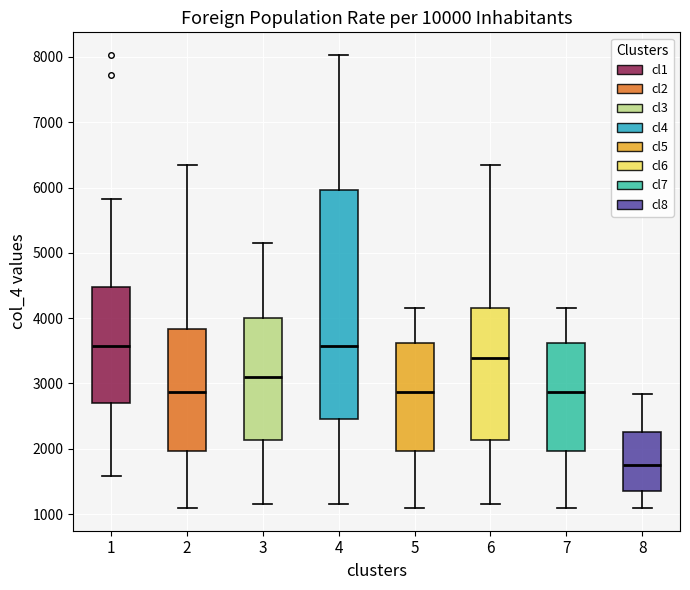

Which box is the tallest, from its lower edge to its upper edge?

4